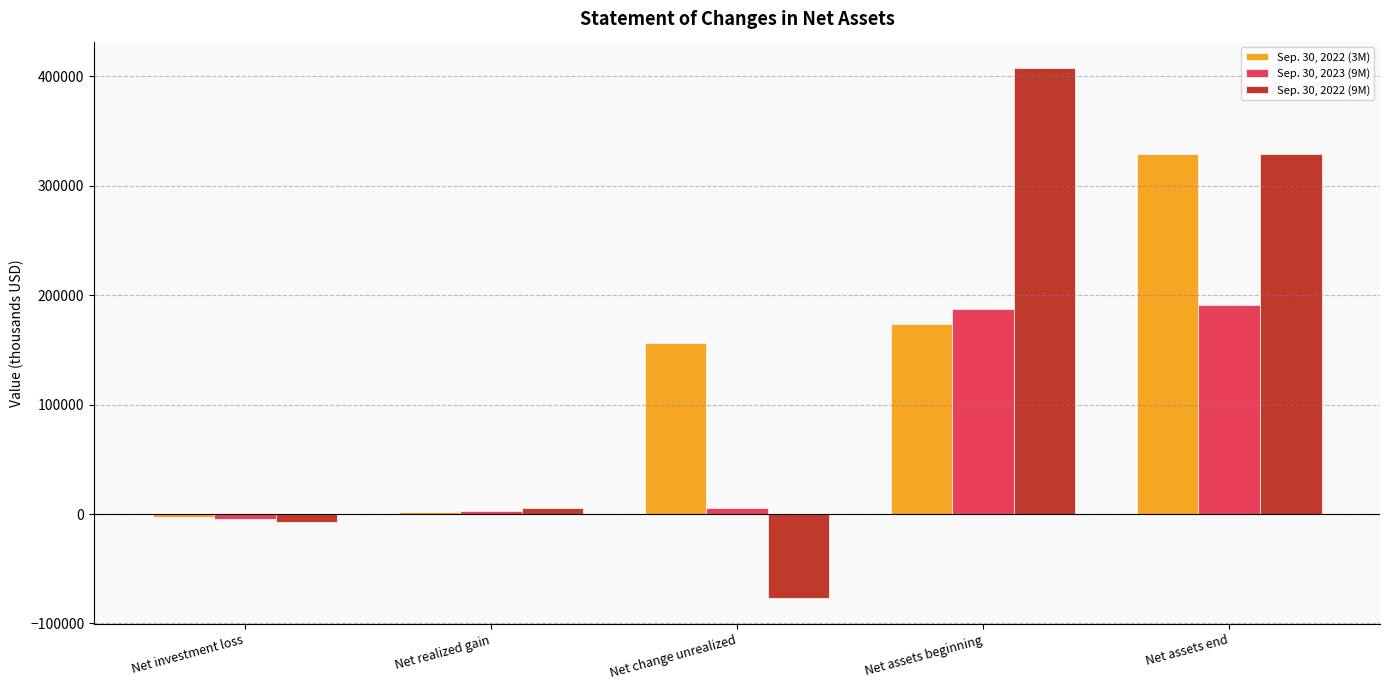

What is the spread (max minus min) of values at Net change unrealized?

232349